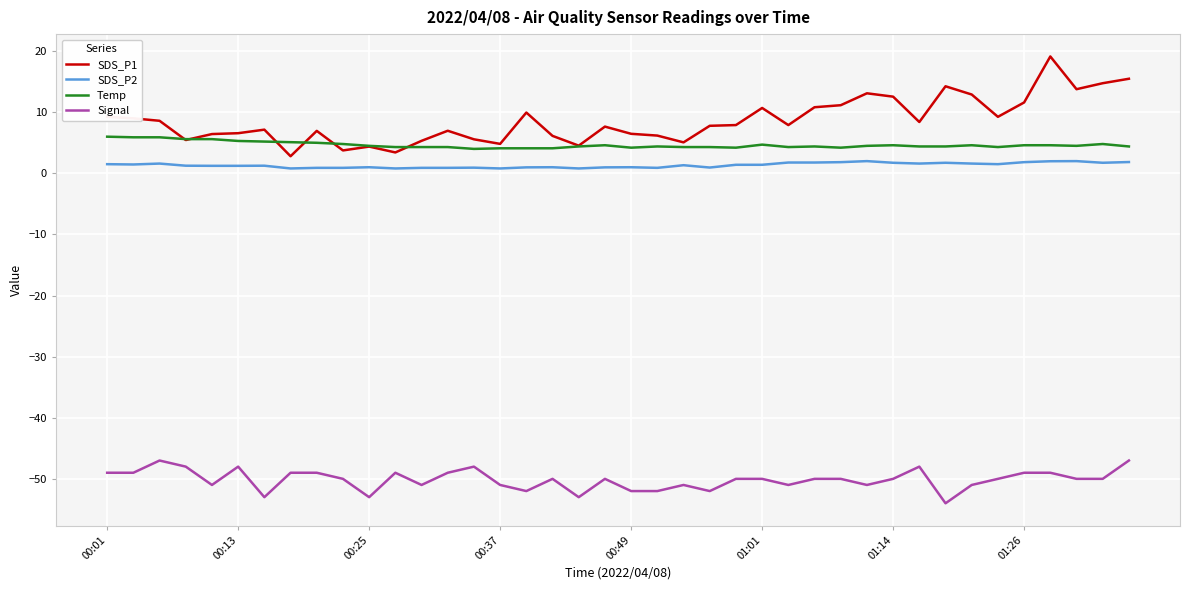

Which series has the largest total across all categories?

SDS_P1